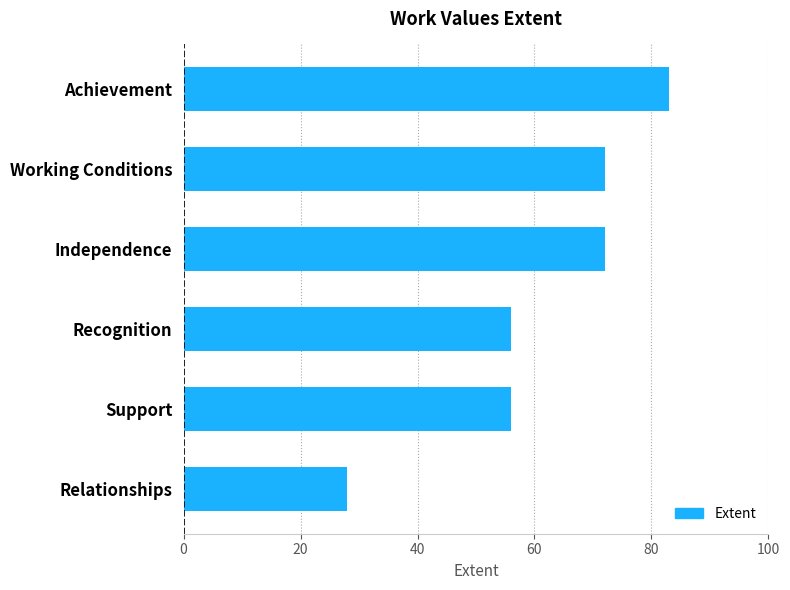

What is the sum of all values?

367